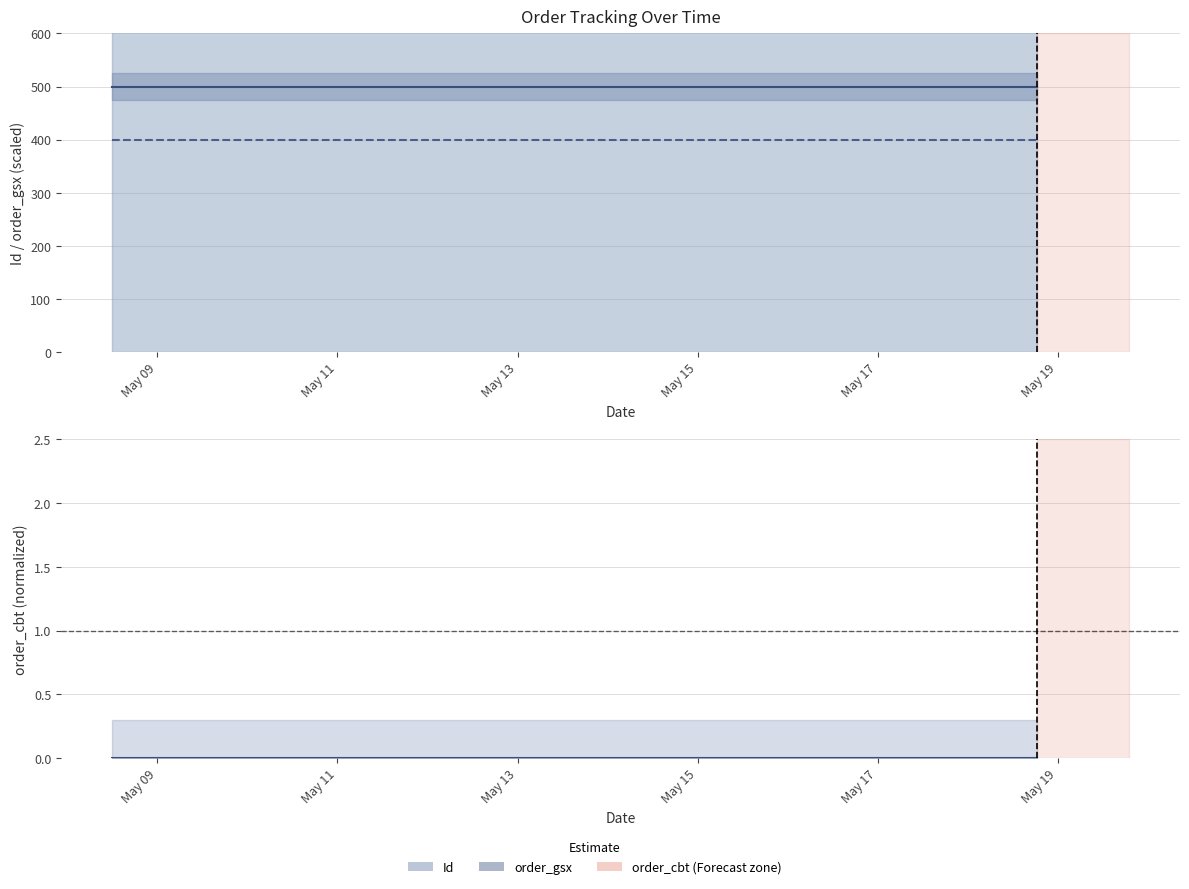

True or false: Id and order_gsx cross at least once.

False